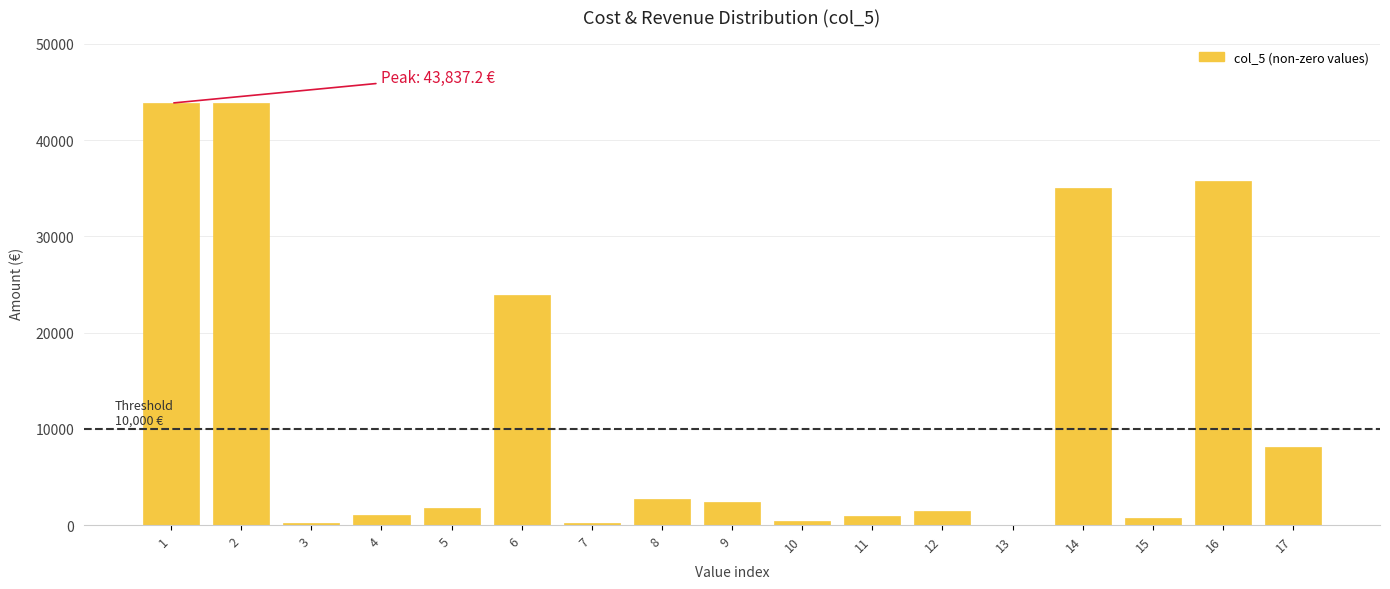

What is the change in value from 8 to 16?

+33043.1